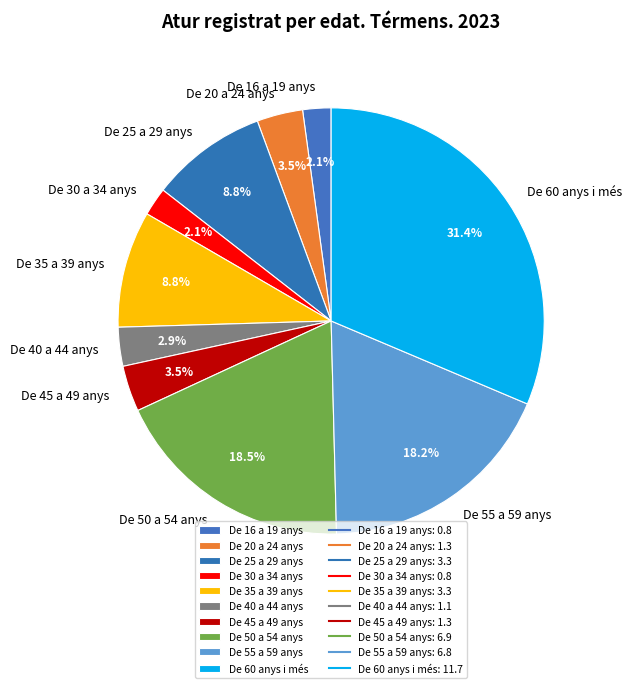

How much of the chart is everything except De 50 a 54 anys?

81.5%